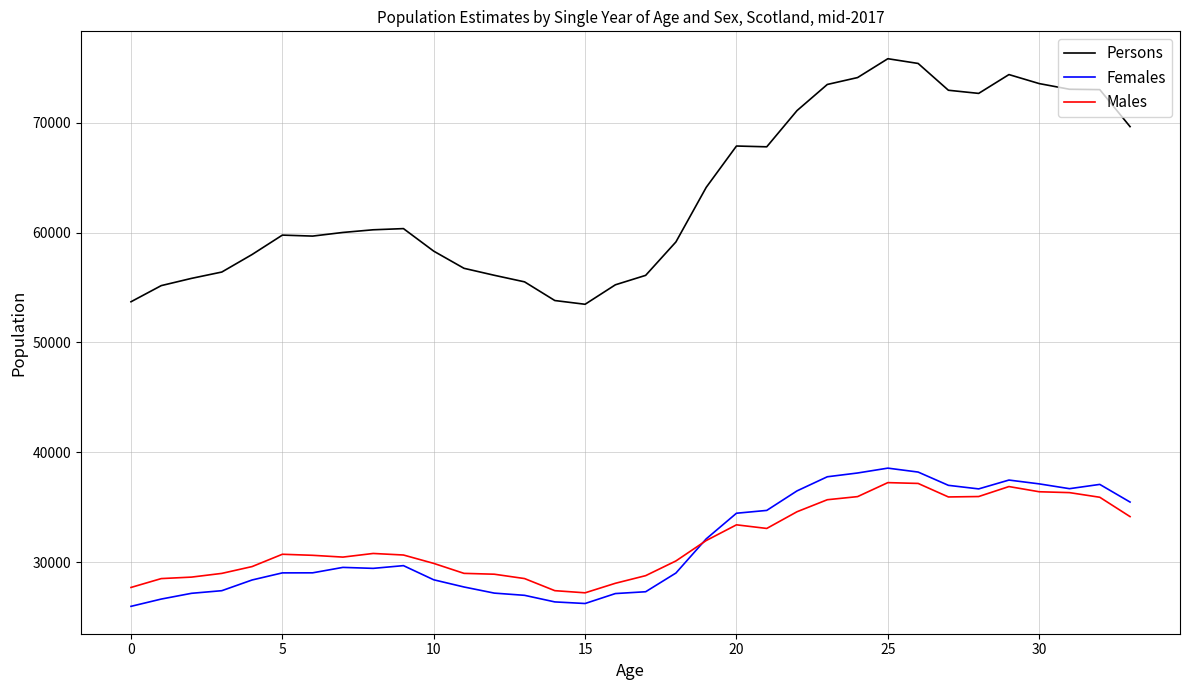

Which series has the largest total across all categories?

Persons